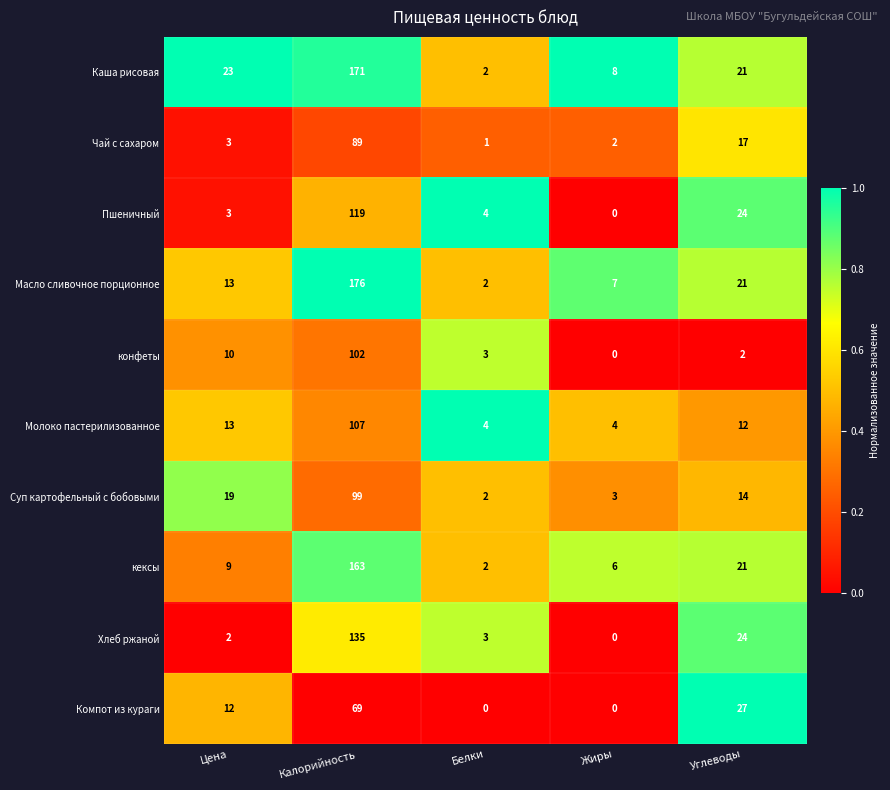

List the series in order of their peak value, lowest first.

Компот из кураги, Чай с сахаром, Суп картофельный с бобовыми, конфеты, Молоко пастерилизованное, Пшеничный, Хлеб ржаной, кексы, Каша рисовая, Масло сливочное порционное